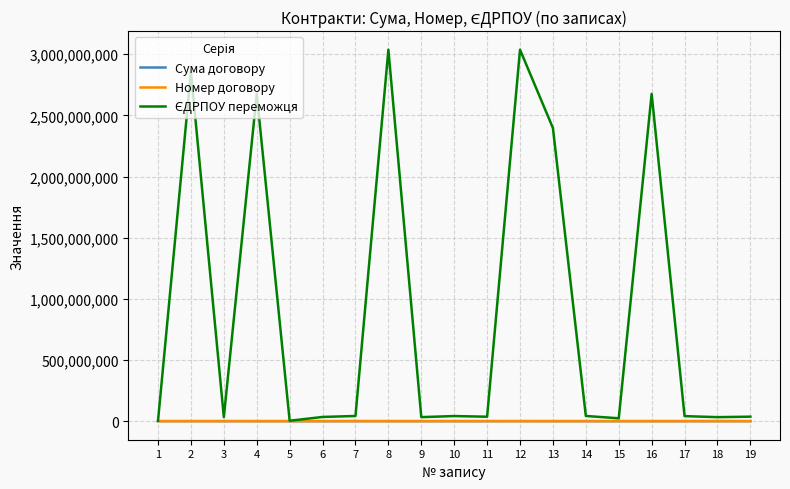

True or false: Сума договору and ЄДРПОУ переможця cross at least once.

False